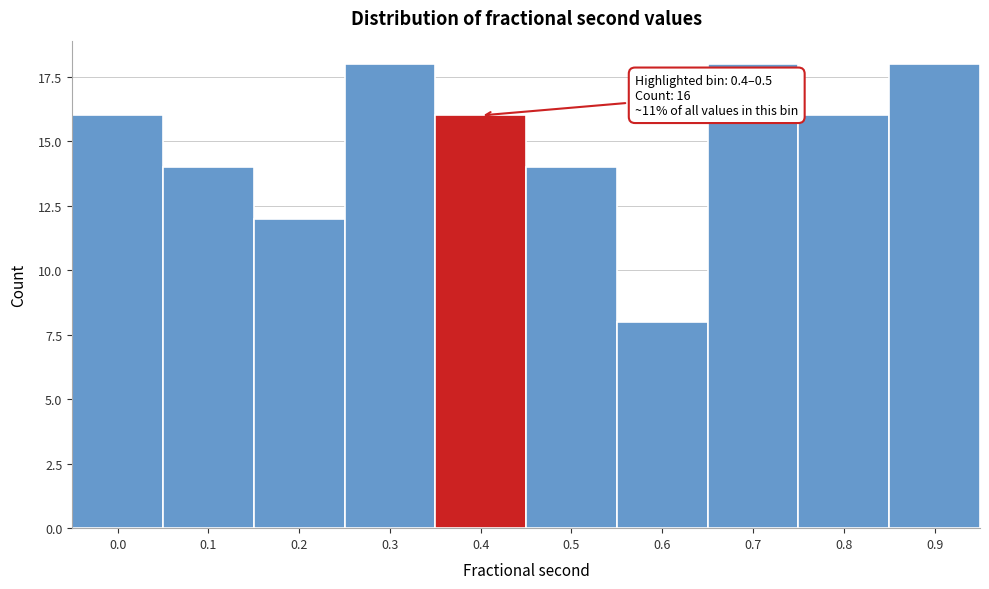

Reading right to left, what are all the values shown in this chart?

18	16	18	8	14	16	18	12	14	16